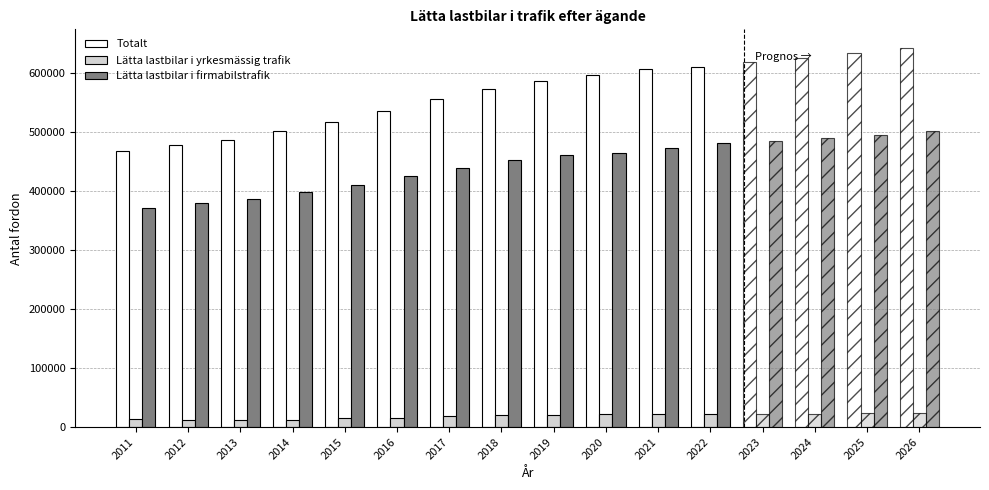

How many groups of bars are there?

16